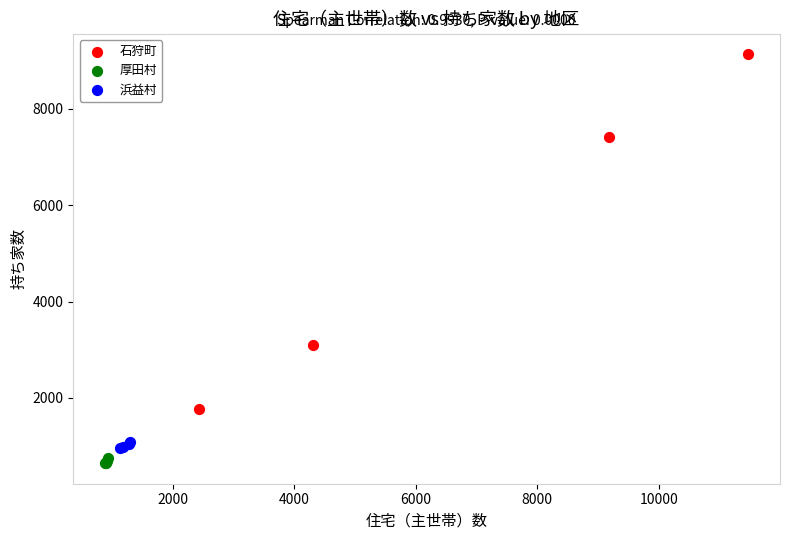

Which series has the widest spread of Y values?

石狩町